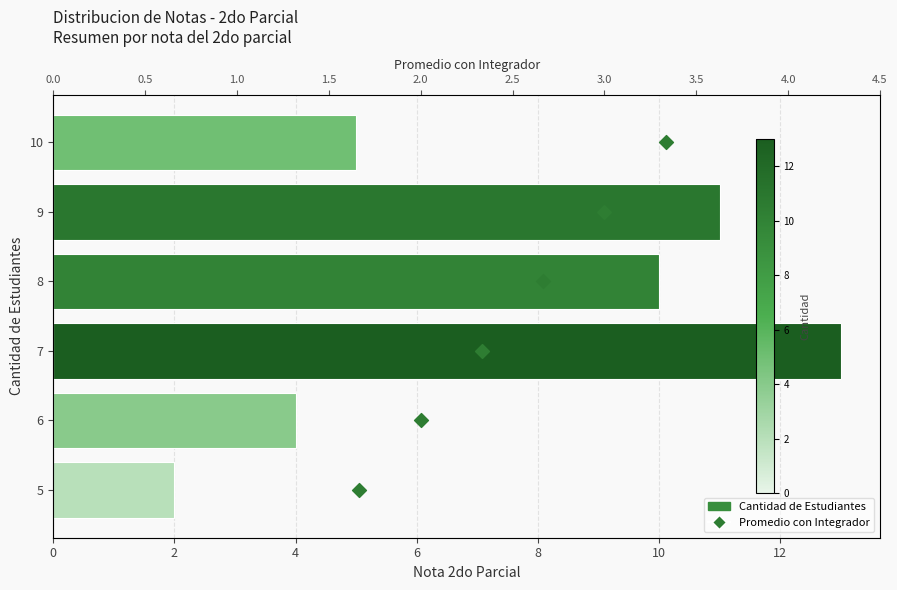

Which series has the widest spread of Y values?

Cantidad de Estudiantes